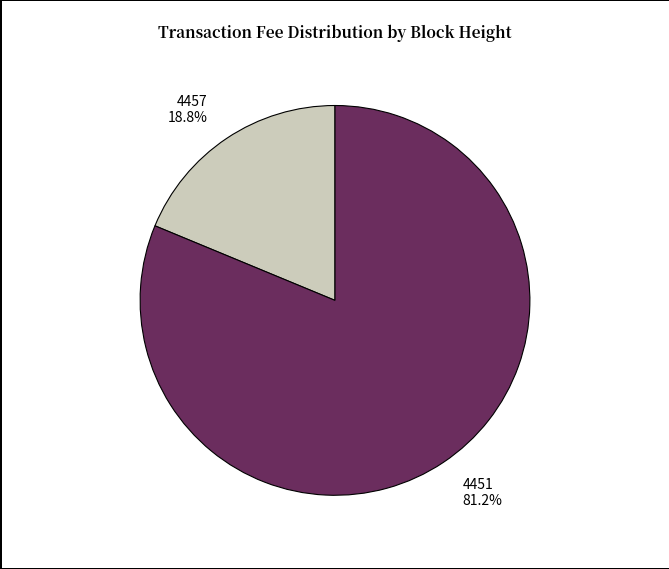

To the nearest percent, what is the difference between the 4451 and 4457 slice percentages?

62%